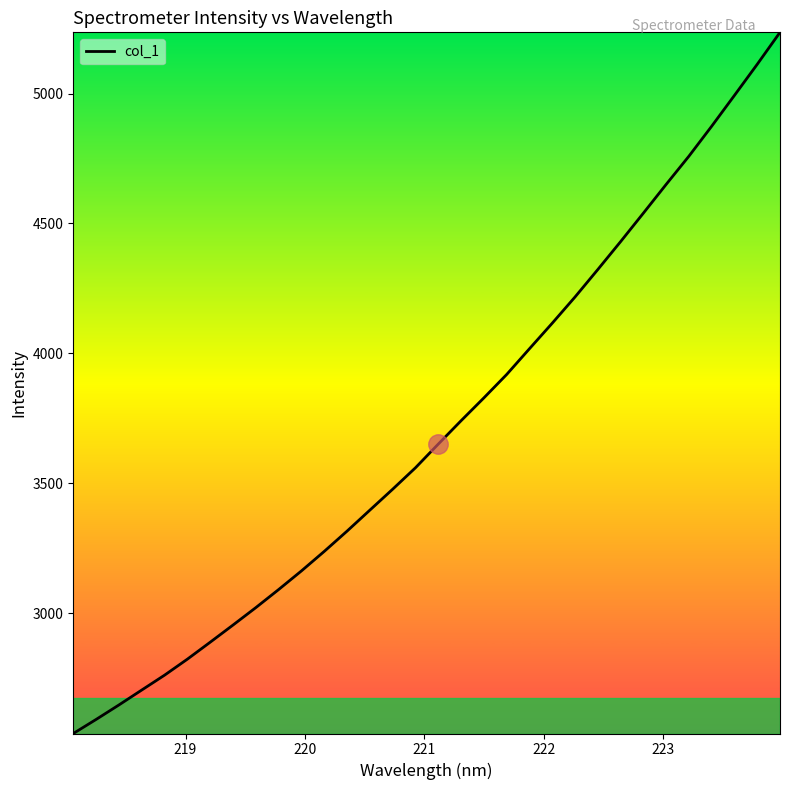

What is the minimum value shown in the chart?

2536.6